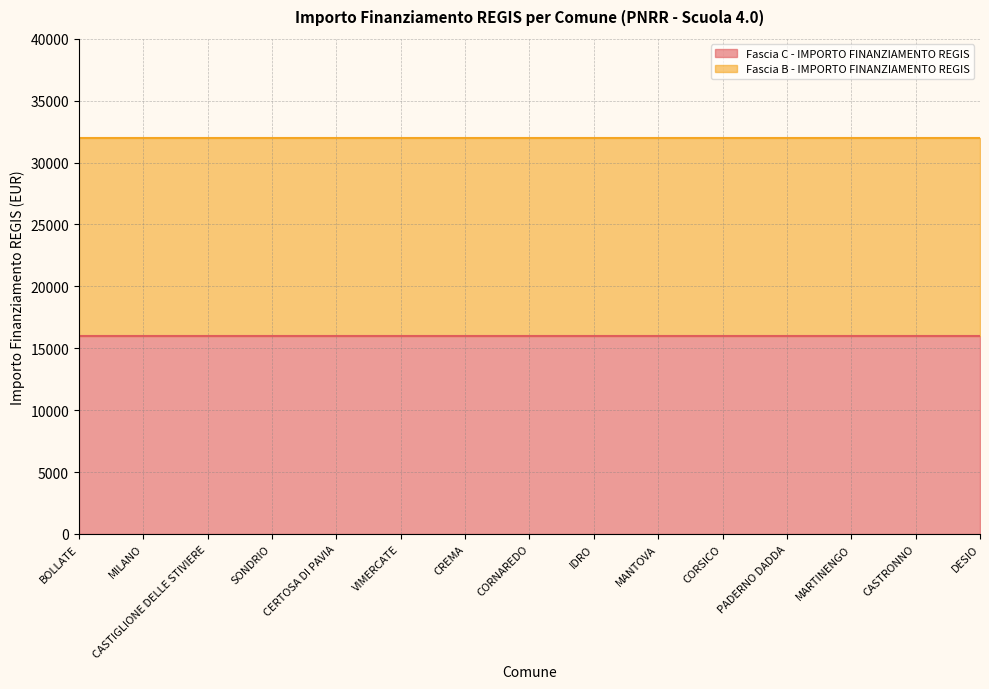

Which series has the largest range (max minus min)?

Fascia C